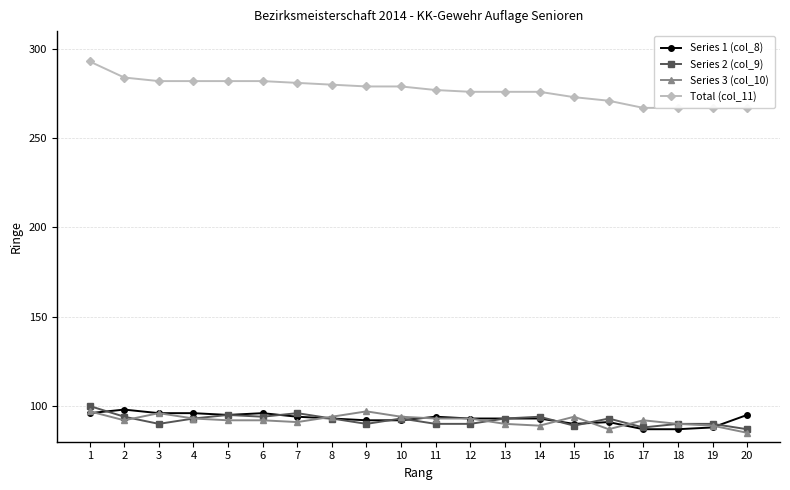

At which category is the sum across all series the highest?

1